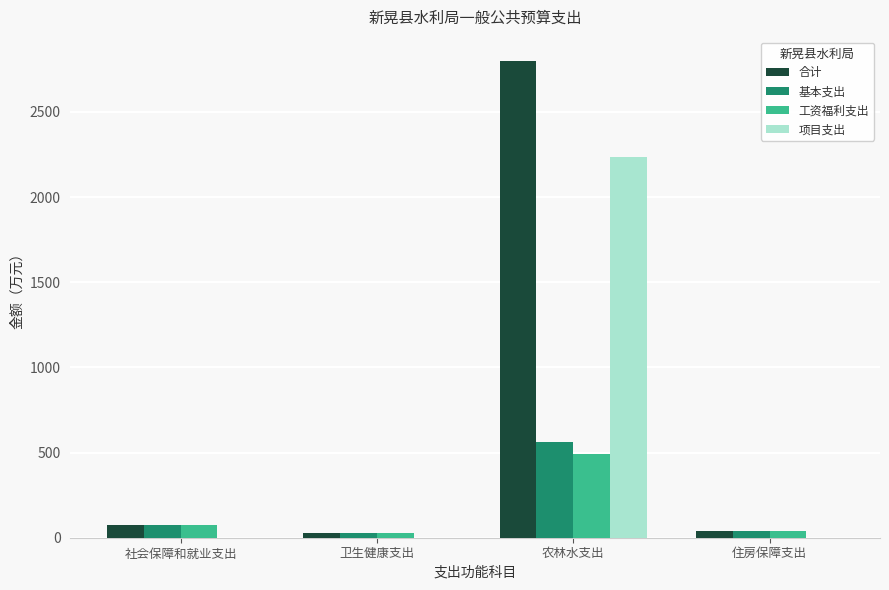

Between 社会保障和就业支出 and 农林水支出, which series saw the biggest shift?

合计